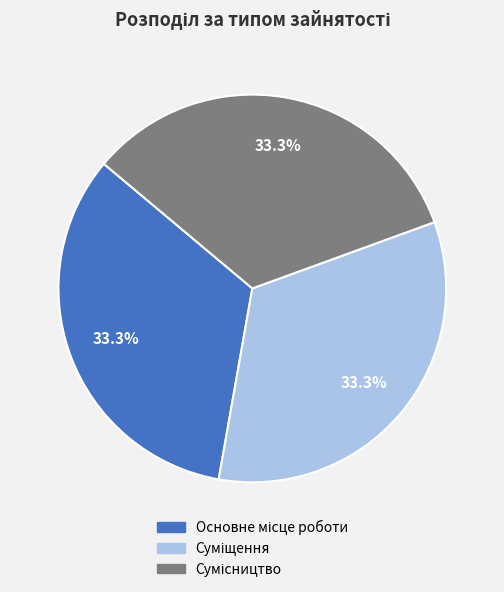

Does any single category account for the majority?

No